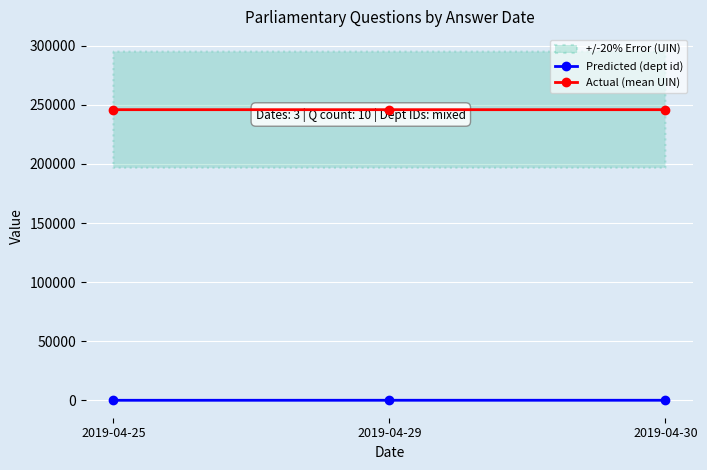

List the series in order of their peak value, highest first.

Actual (mean UIN), Predicted (dept id)